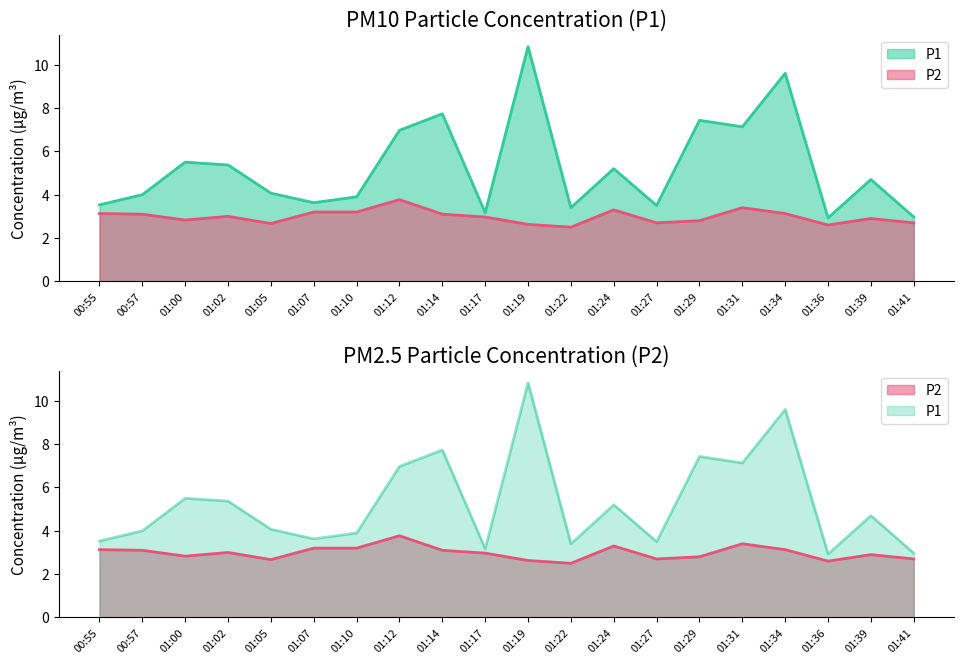

At 01:36, list the series in order from largest to smallest.

P1, P2